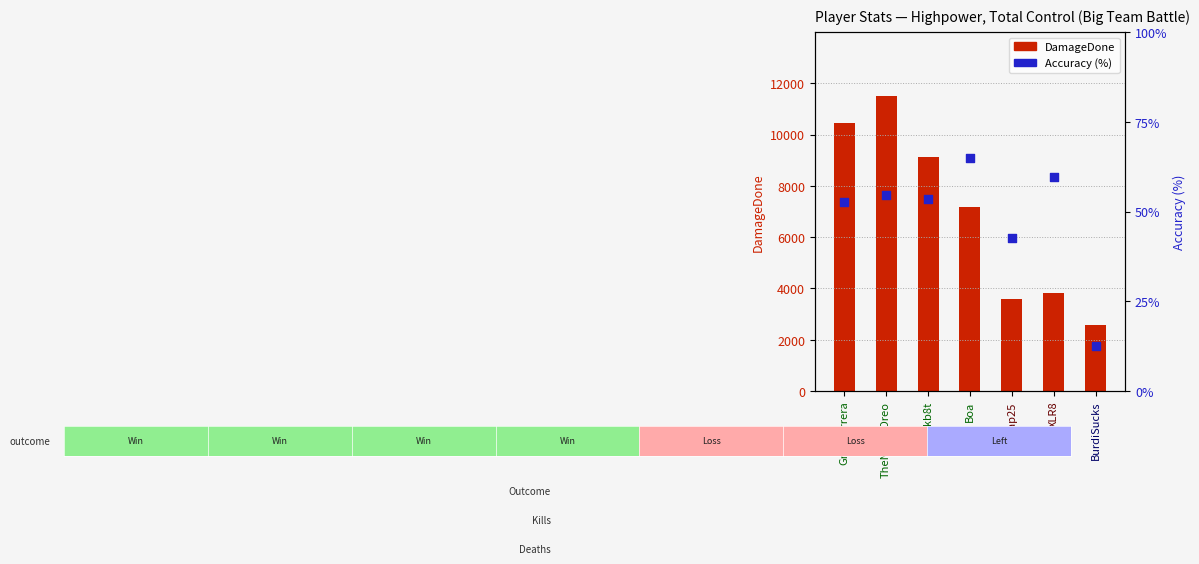

Which series contains the highest Y value?

DamageDone